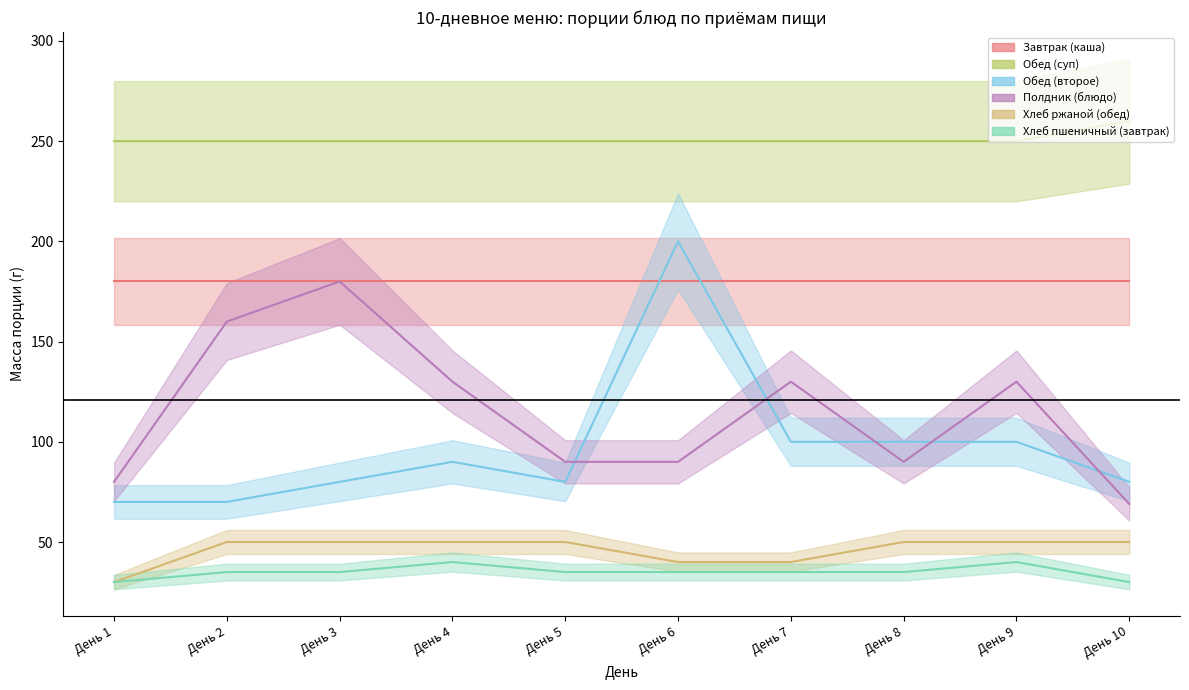

Count the number of categories in the chart.

10